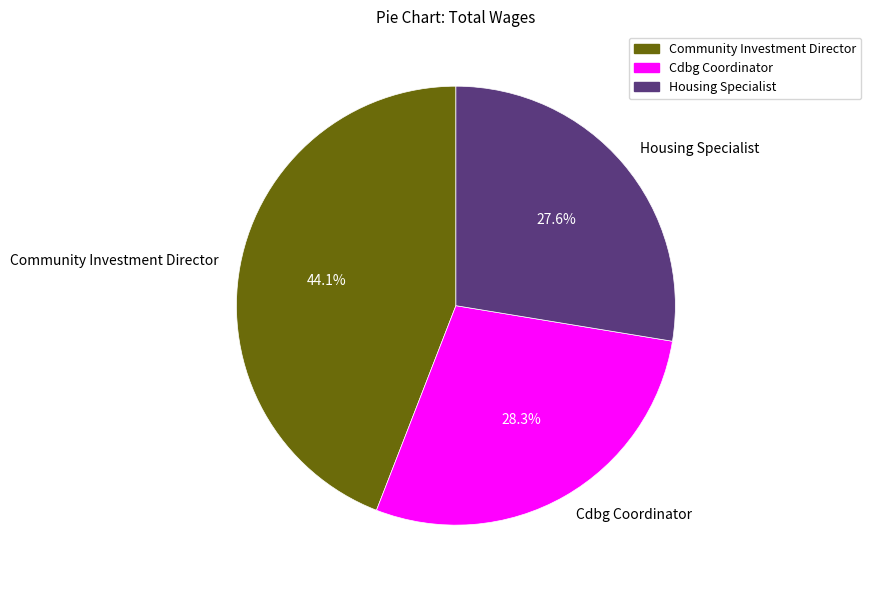

Does any single category account for the majority?

No